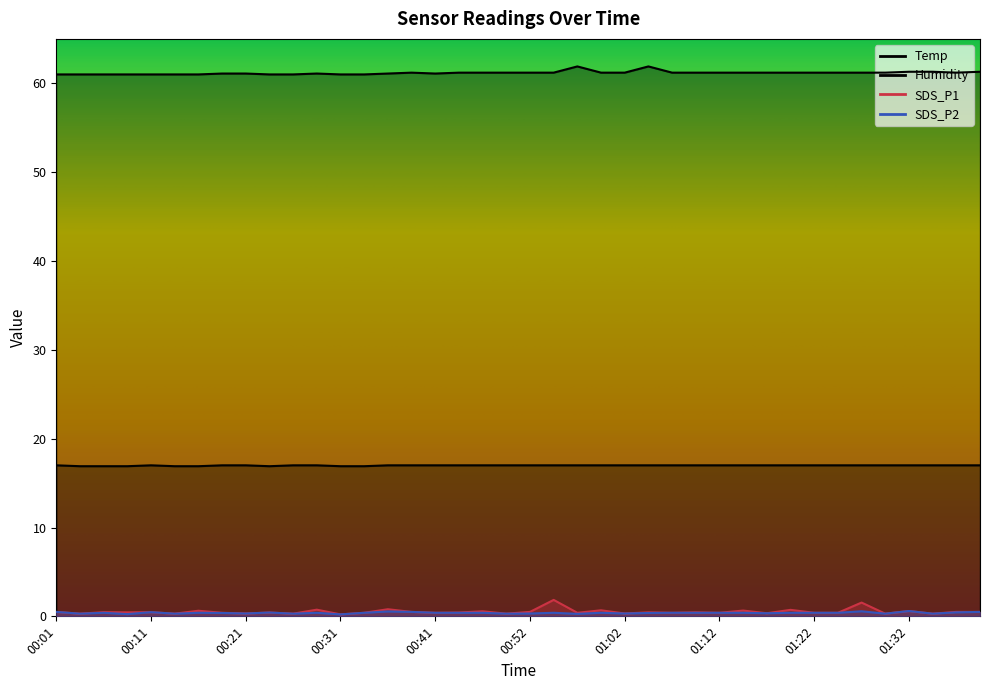

What is the difference between the maximum and minimum values in the SDS_P2 series?

0.4